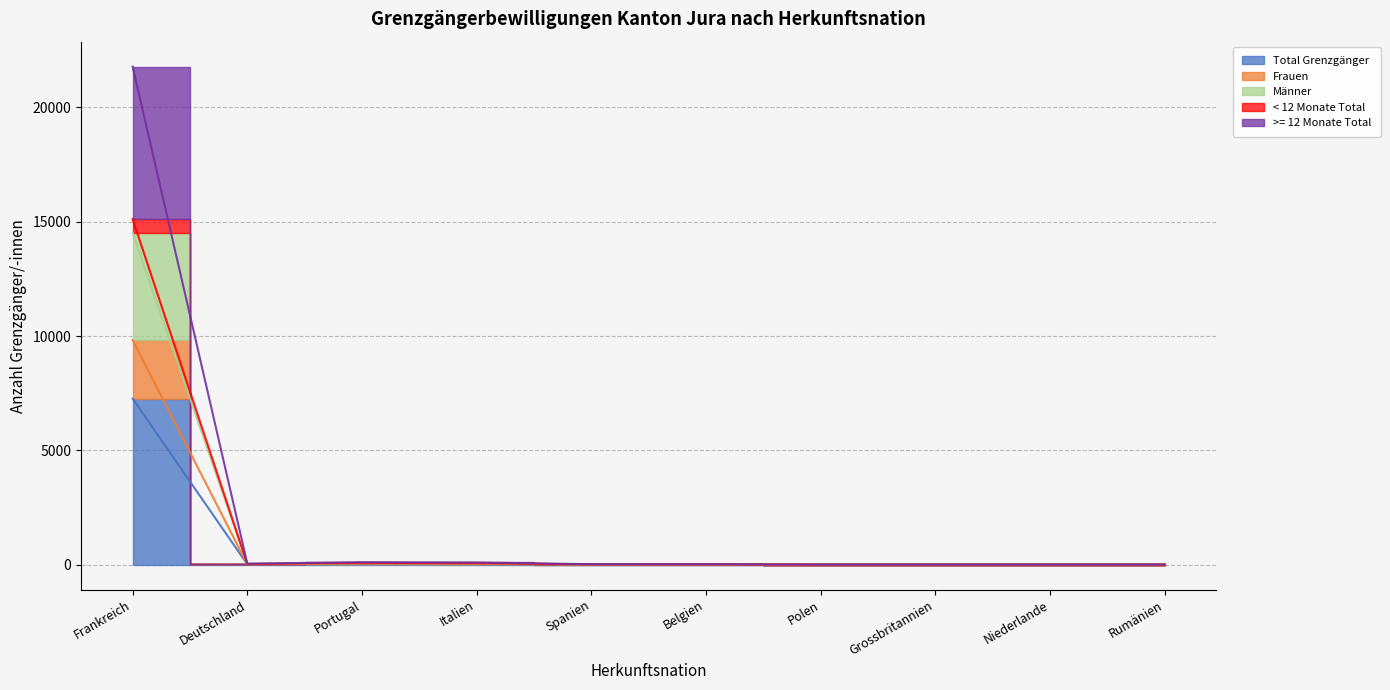

At which category is the sum across all series the highest?

Frankreich